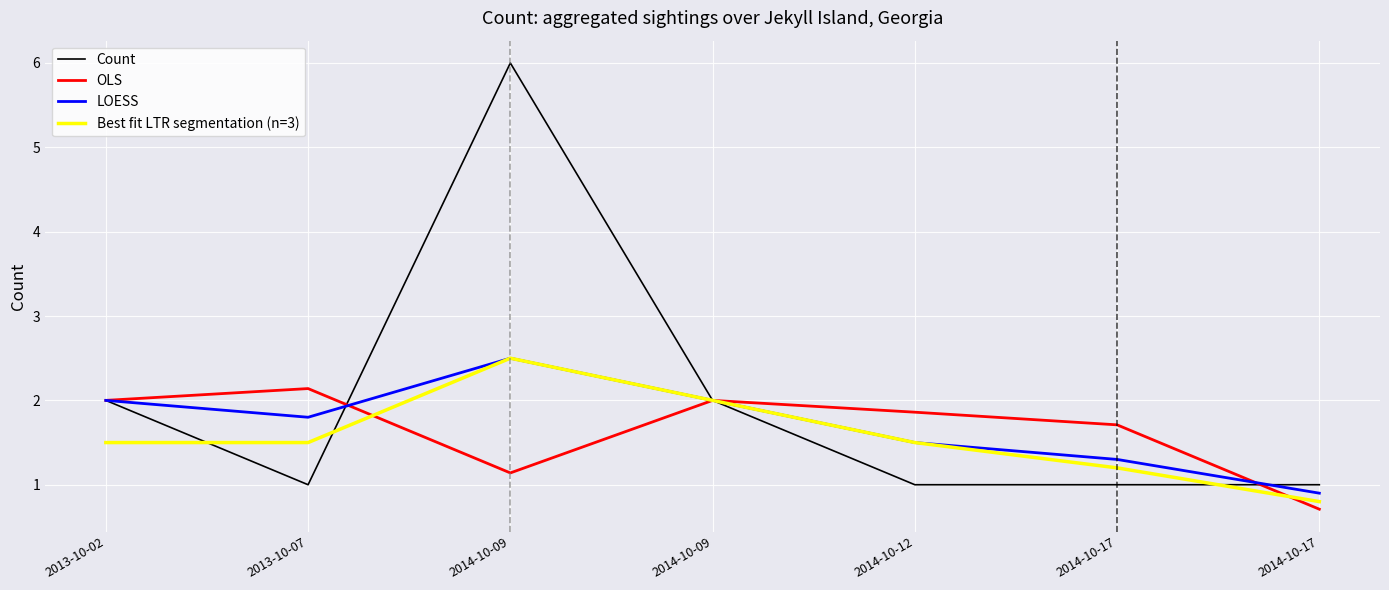

True or false: Best fit LTR segmentation (n=3) and OLS intersect in this chart.

True